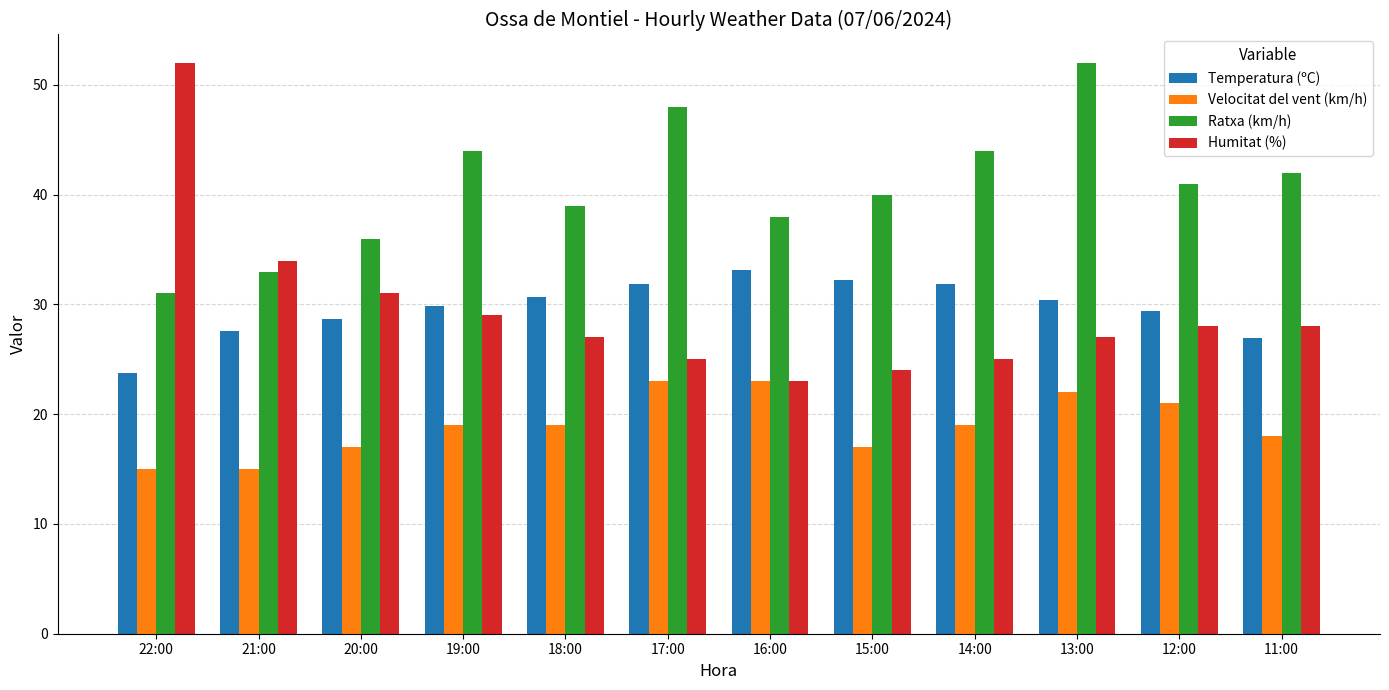

What is the minimum value for Velocitat del vent (km/h)?

15.0